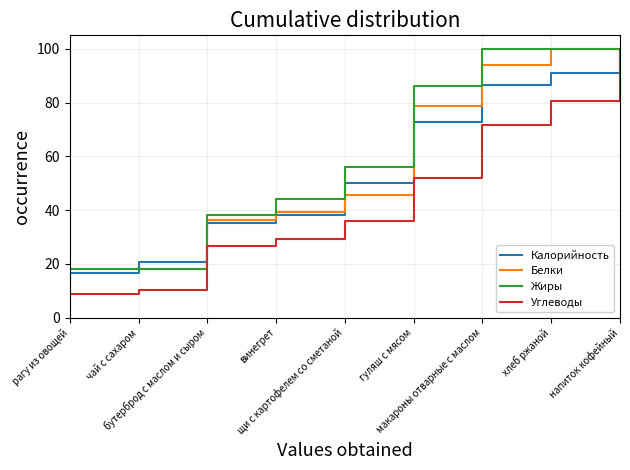

Is it true that Углеводы equals 80.4 at хлеб ржаной?

True